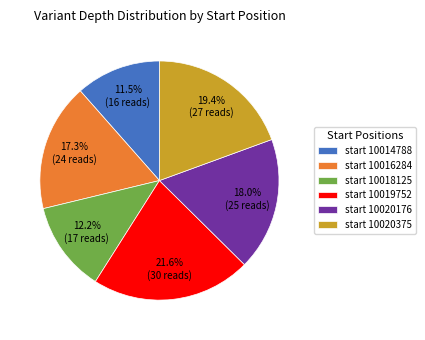

What is the ratio of the value at start 10016284 to the value at start 10018125?

1.4